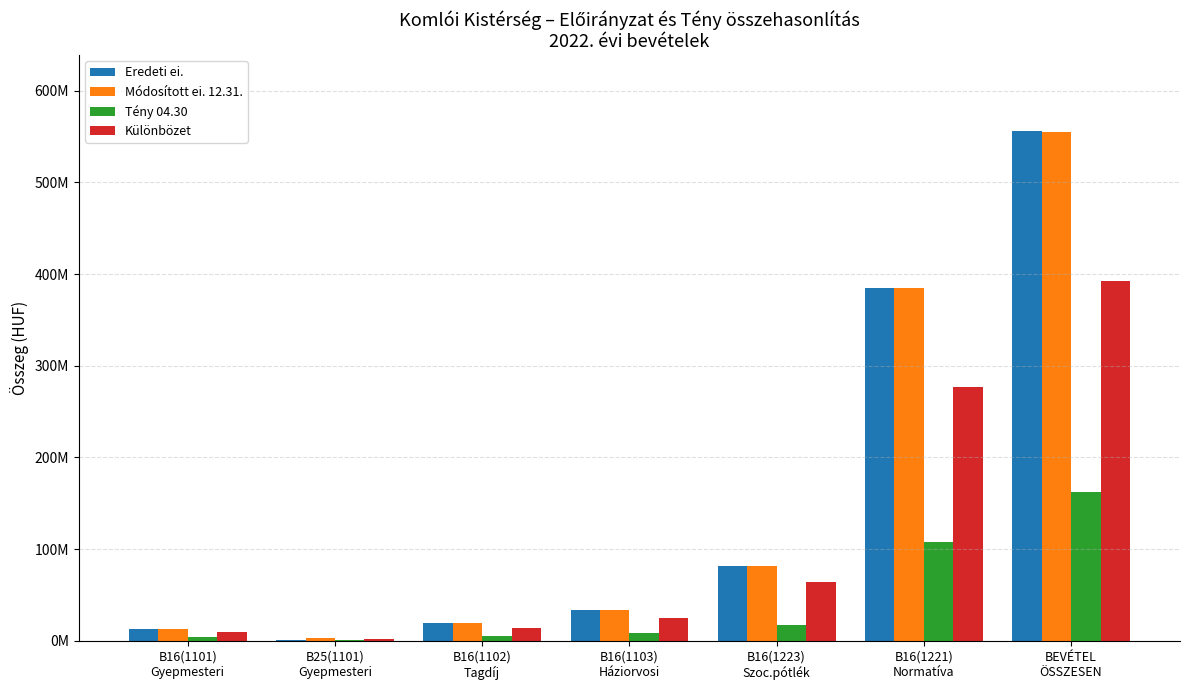

What are all the series names shown in the legend?

Eredeti ei., Módosított ei. 12.31., Tény 04.30, Különbözet